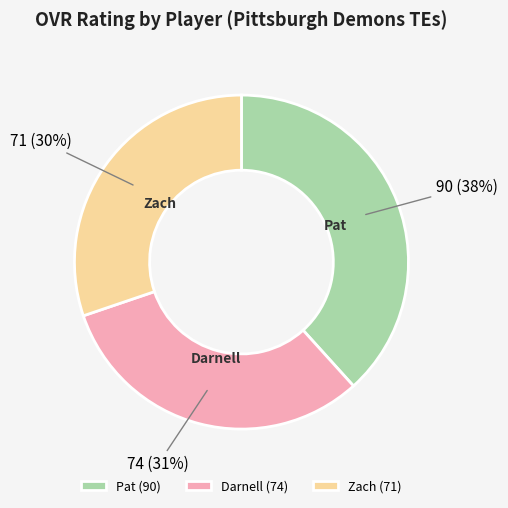

Is the sum of Darnell and Pat greater than half?

Yes